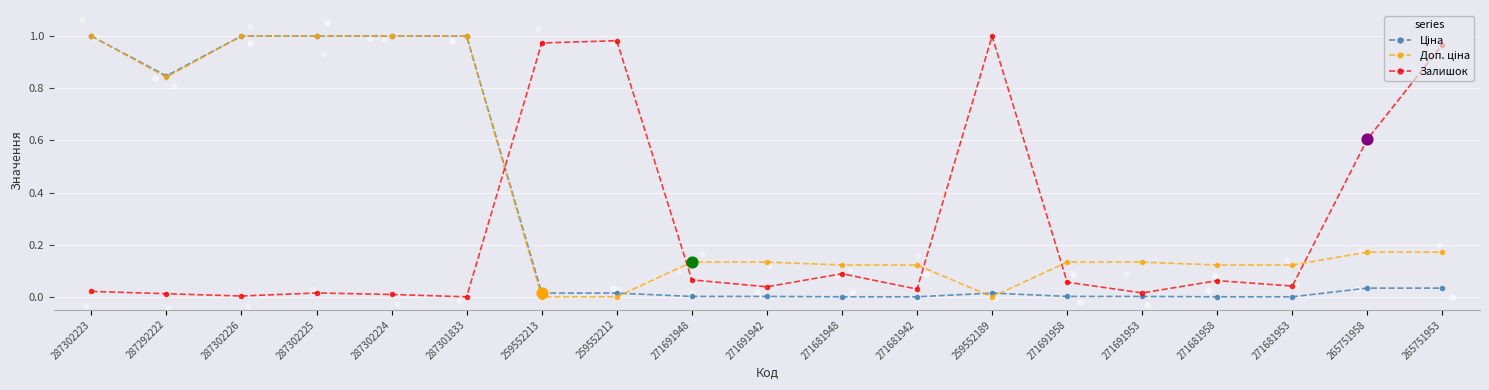

Which series has the widest spread of Y values?

Ціна